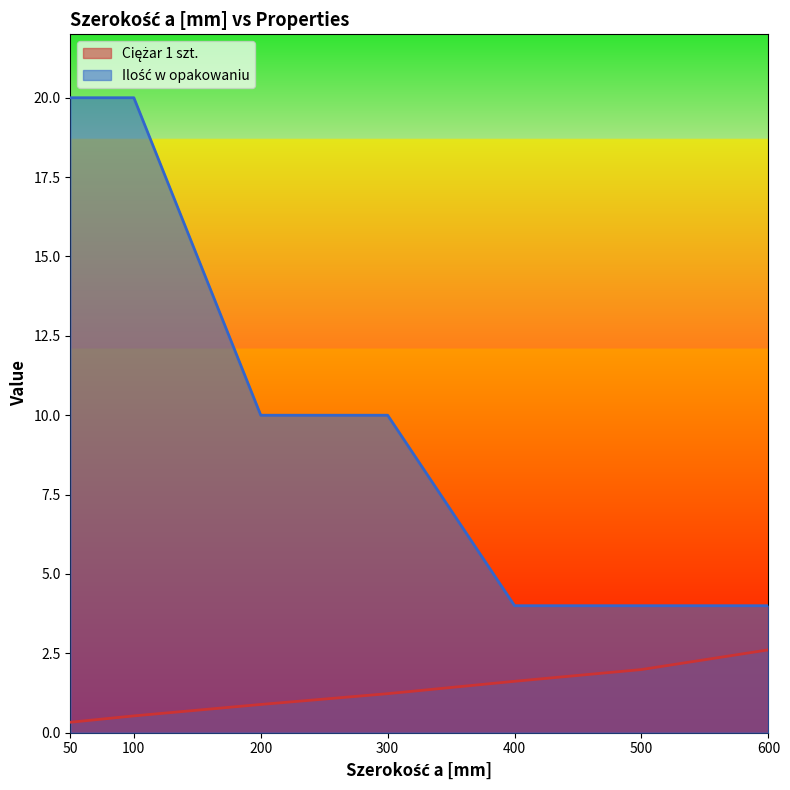

Read the Ciężar 1 szt. value at 500.

2.0